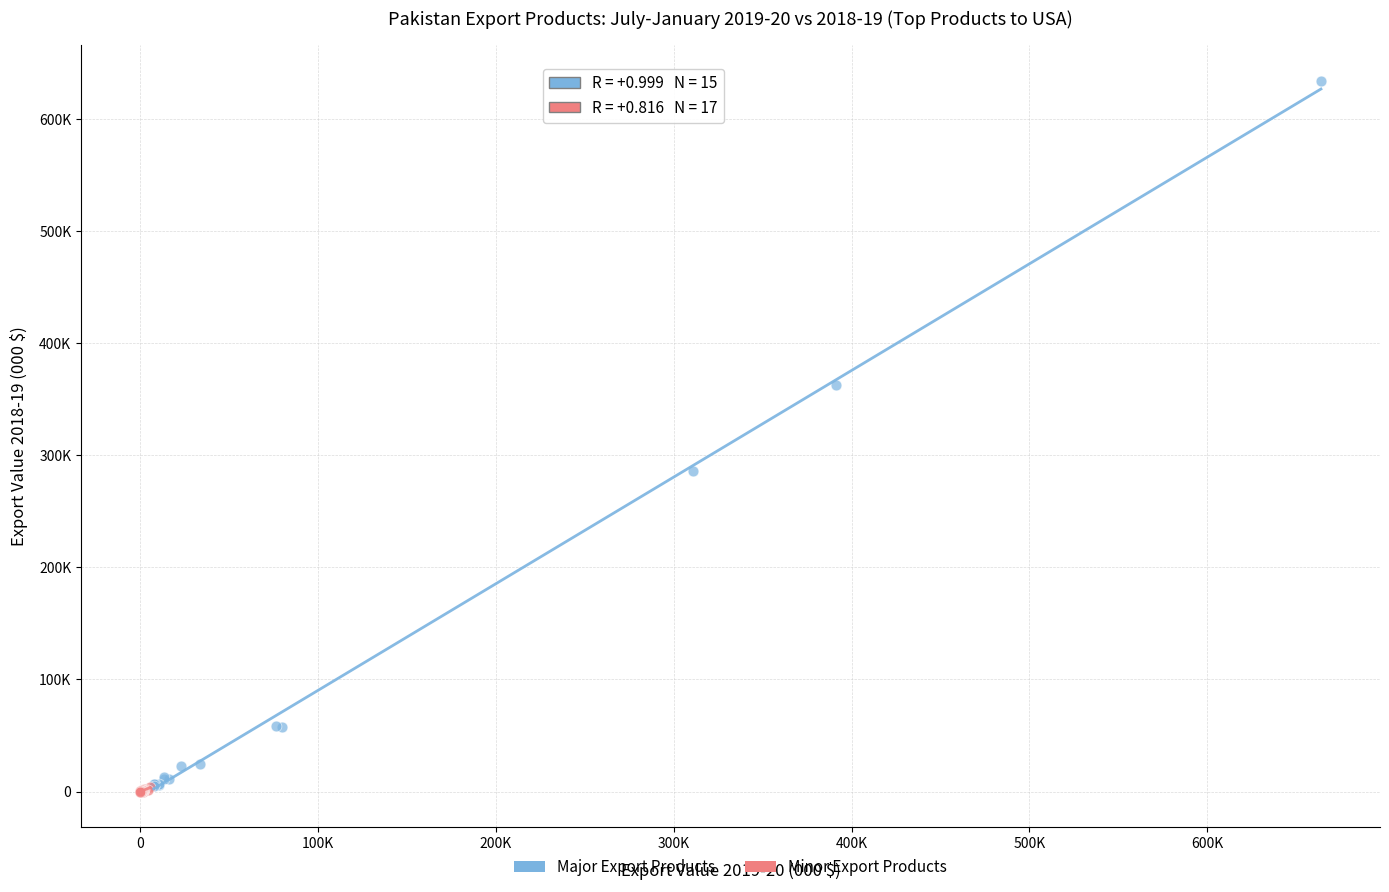

What are all the series names shown in the legend?

Major Export Products, Minor Export Products